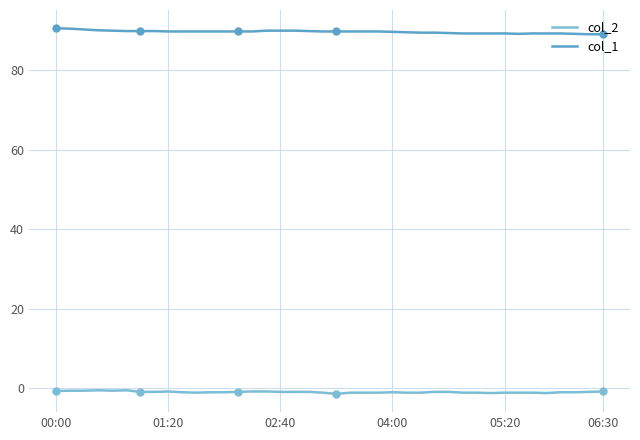

Does the chart display data point markers on the line(s)?

No